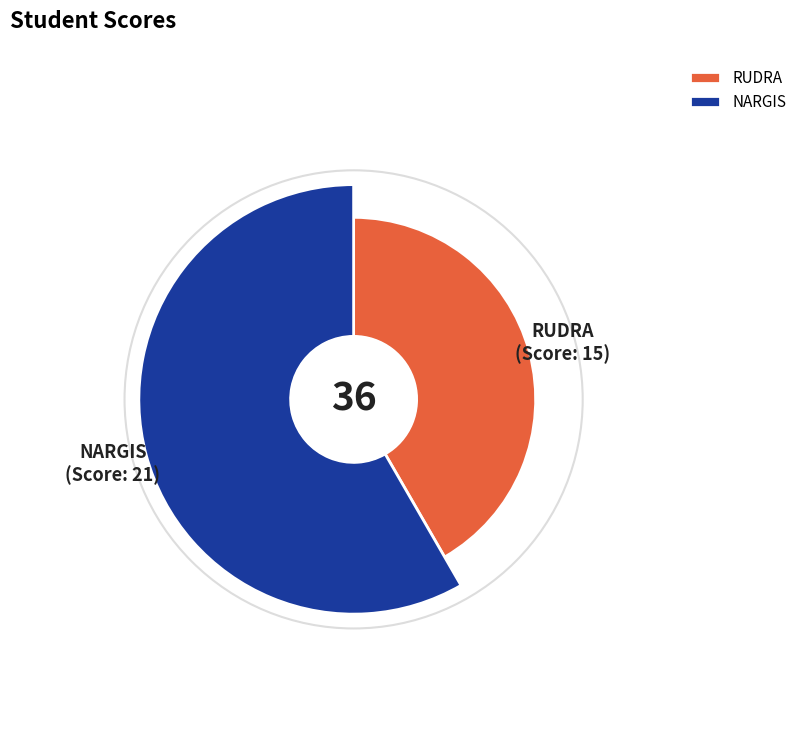

Does RUDRA represent more than half of the total?

No